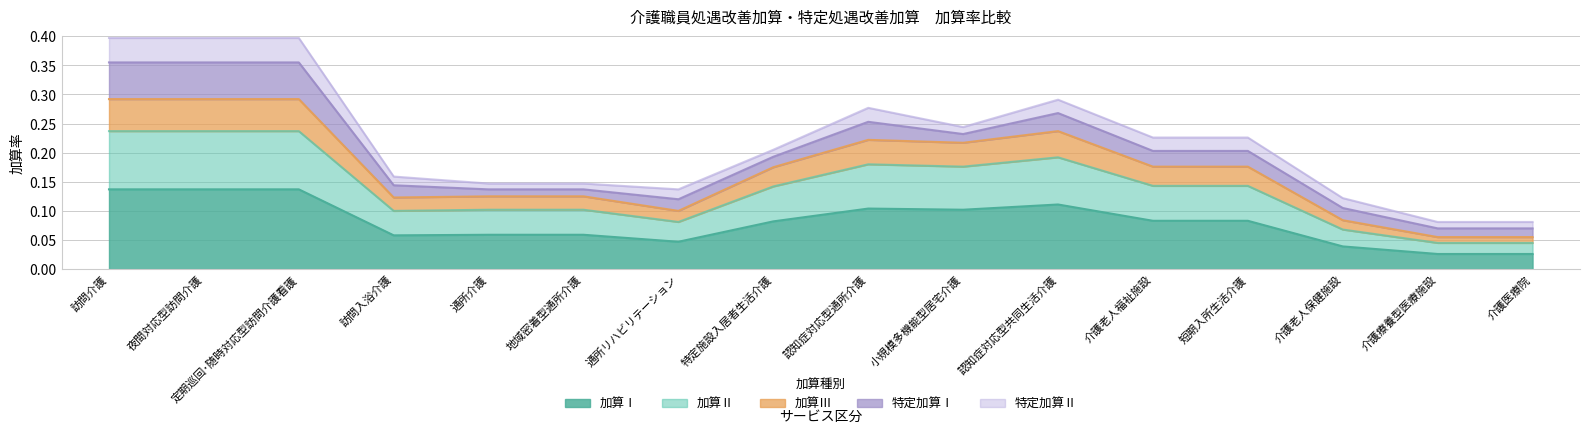

True or false: 加算Ⅰ has more than 2 points higher than both neighbors.

False